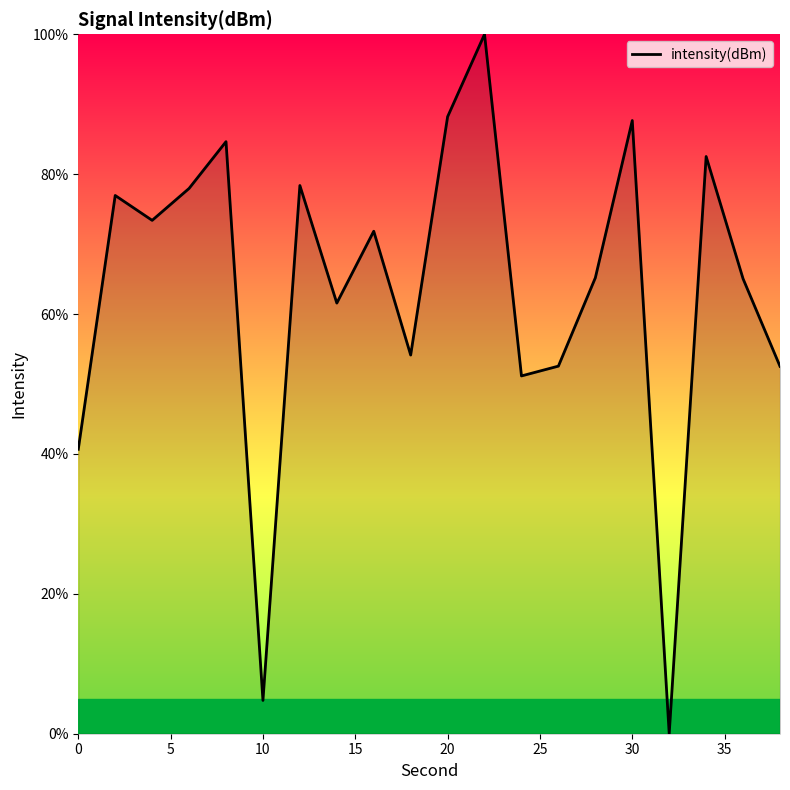

What is the greatest value displayed?

100.0